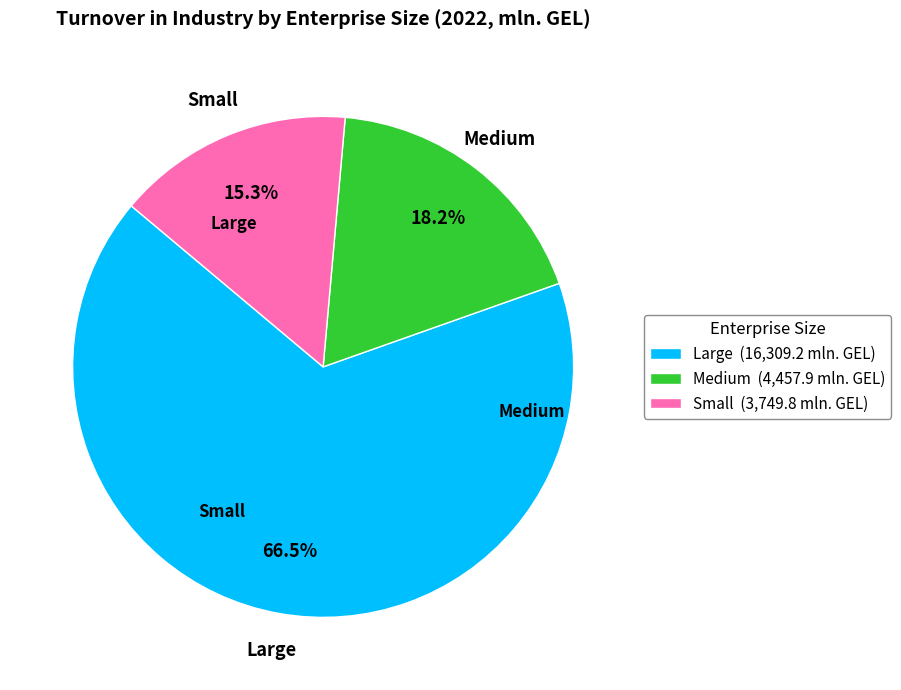

Rank the categories by value from lowest to highest.

Small, Medium, Large